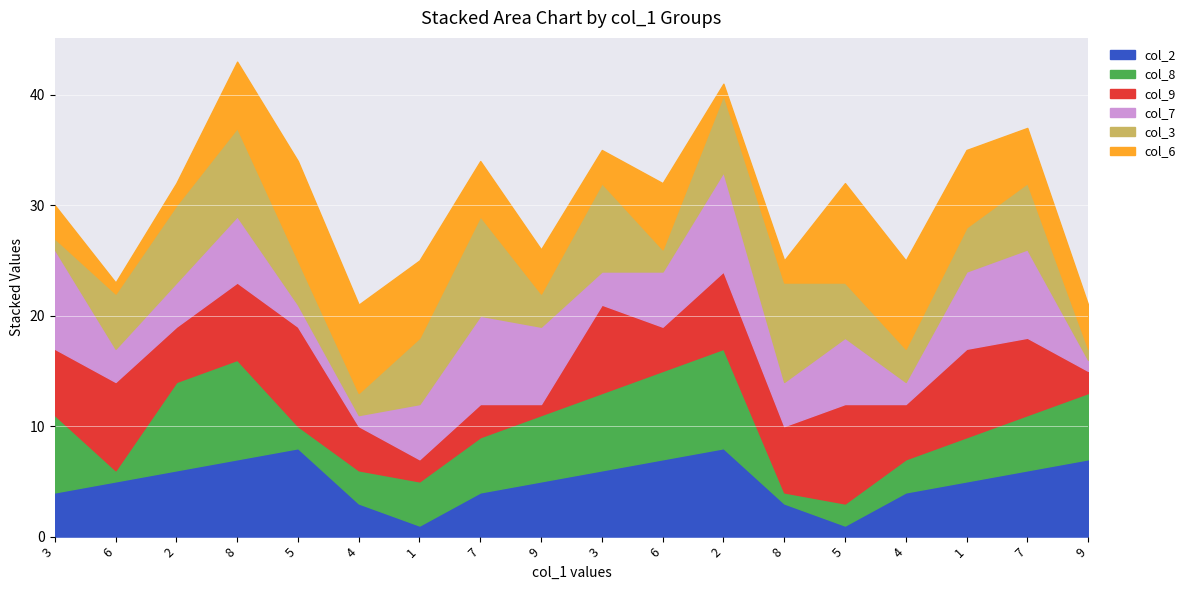

At which category does col_8 reach its first local valley?

6